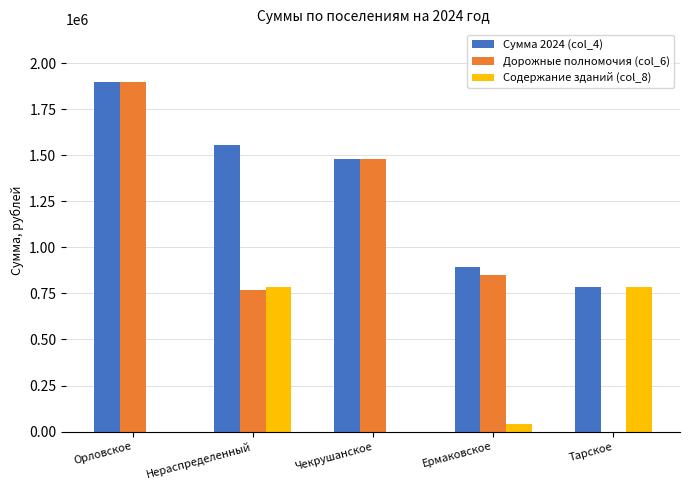

What is the greatest value displayed?

1898444.4